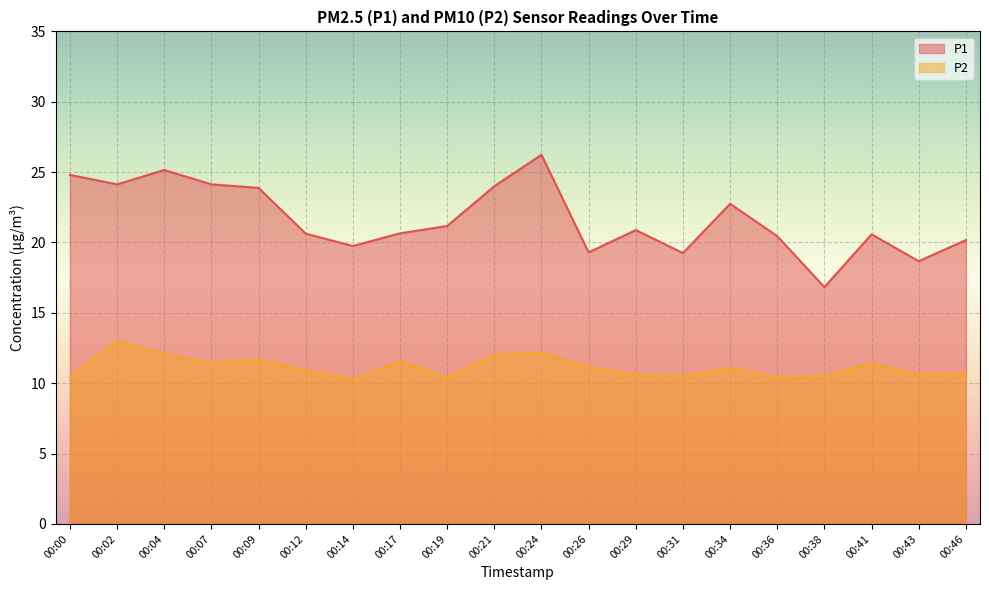

True or false: P1 has a value of 29.8 at 00:19.

False